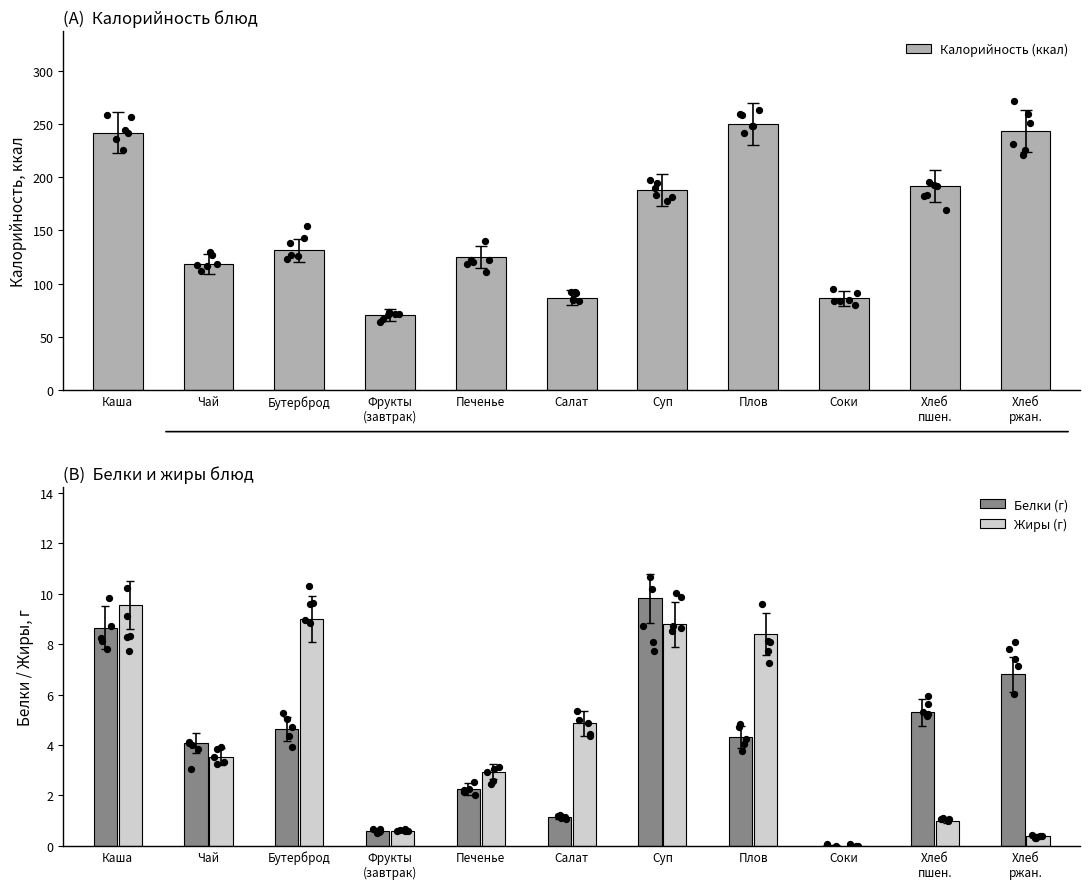

What is the total value across all series at Суп?

206.5